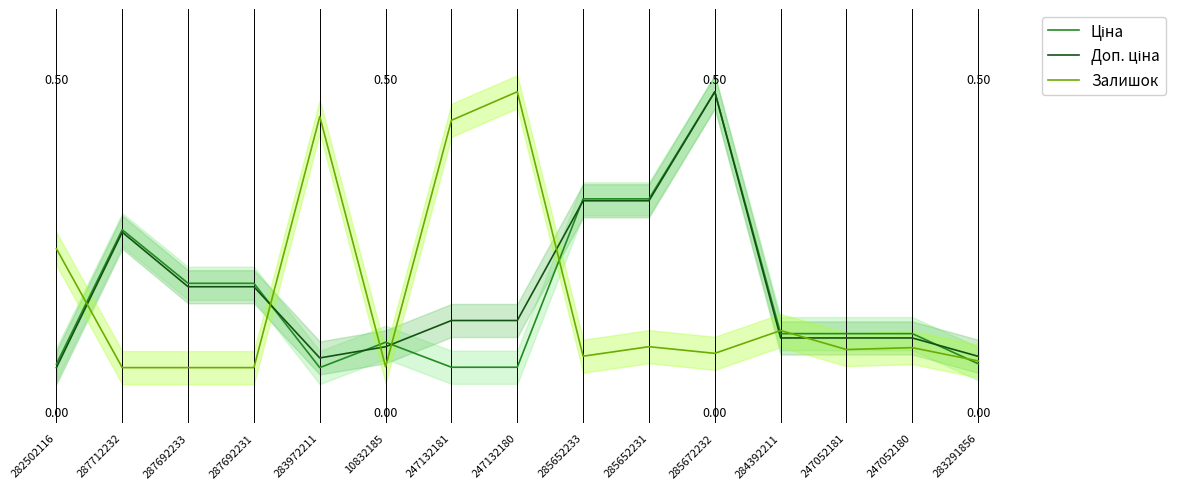

What is the label of the 7th point from the left?

247132181